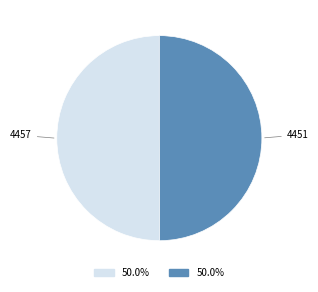

Approximately how many times larger is the value at 4457 compared to 4451?

1.0